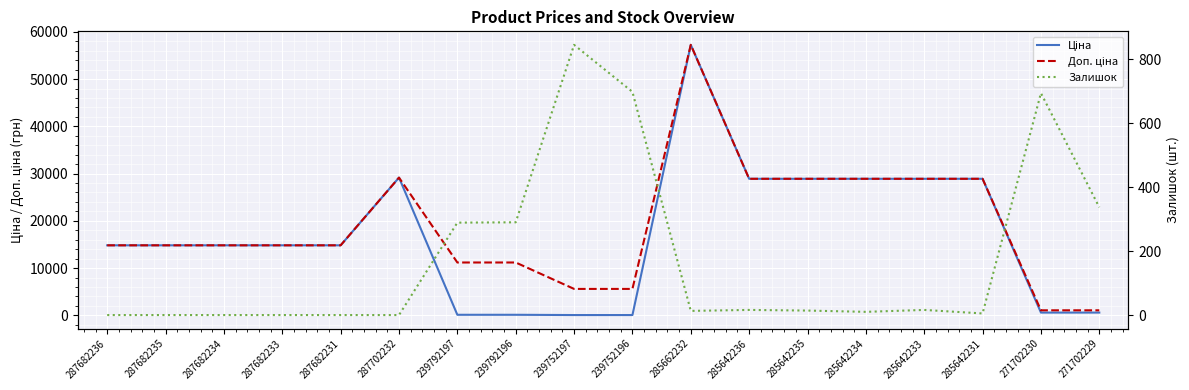

In Ціна, how many points are higher than both neighbors (excluding endpoints)?

2